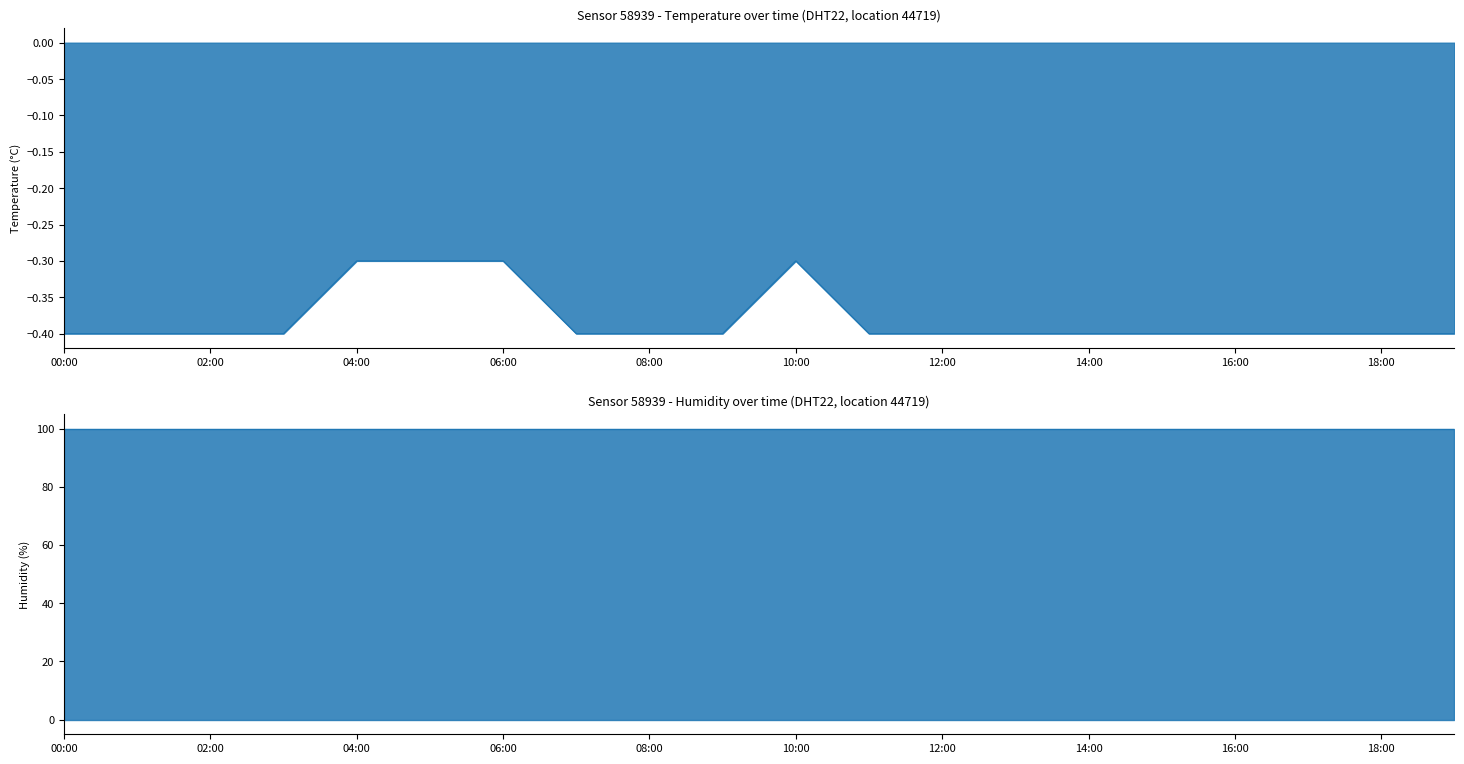

What position from the left is 03:00?

4